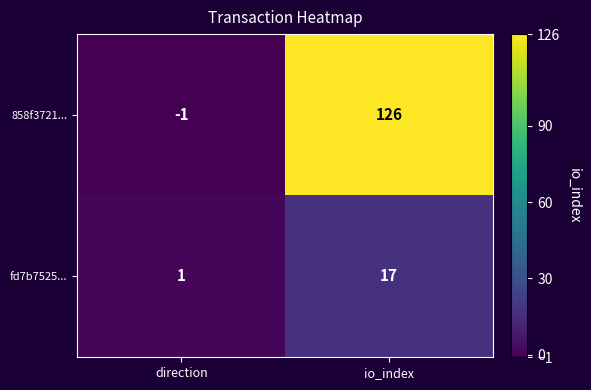

Which series has the largest range (max minus min)?

858f3721...